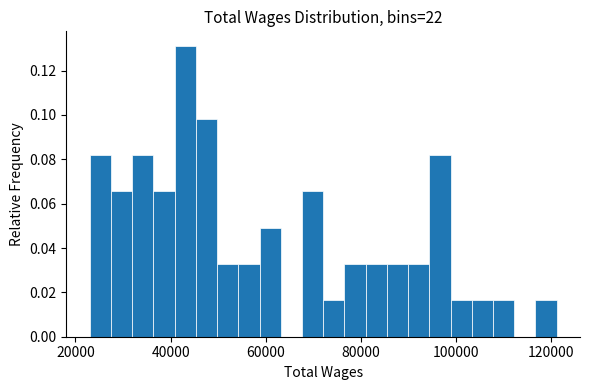

Around what value on the x-axis is the tallest bar? Give the approximate position of its centre, as read against the axis.

44000